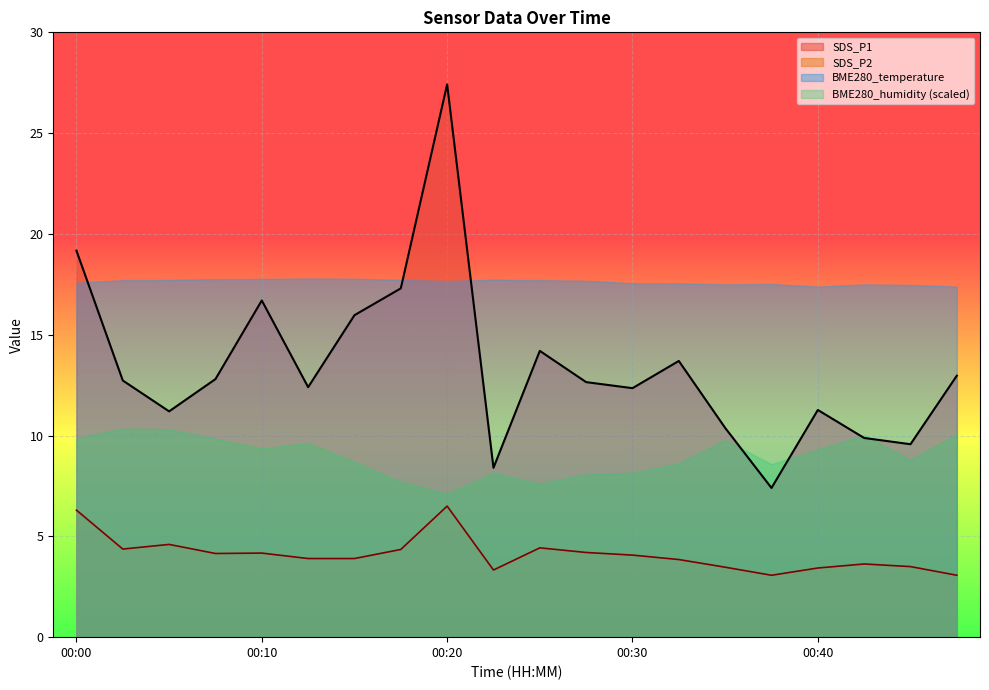

What is the greatest value displayed?

27.4